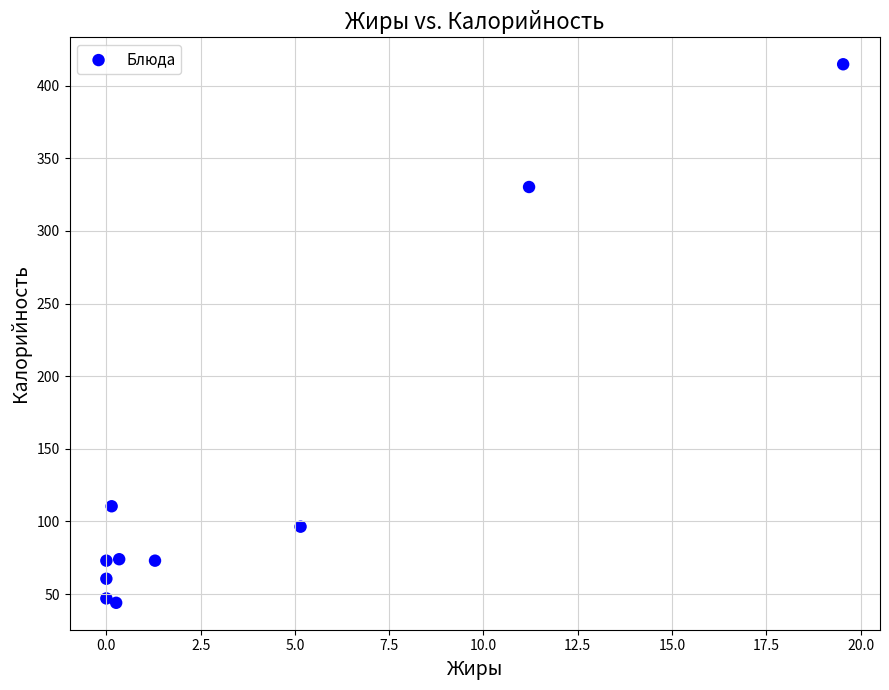

What Y value in the scatter plot is closest to 229?

330.2